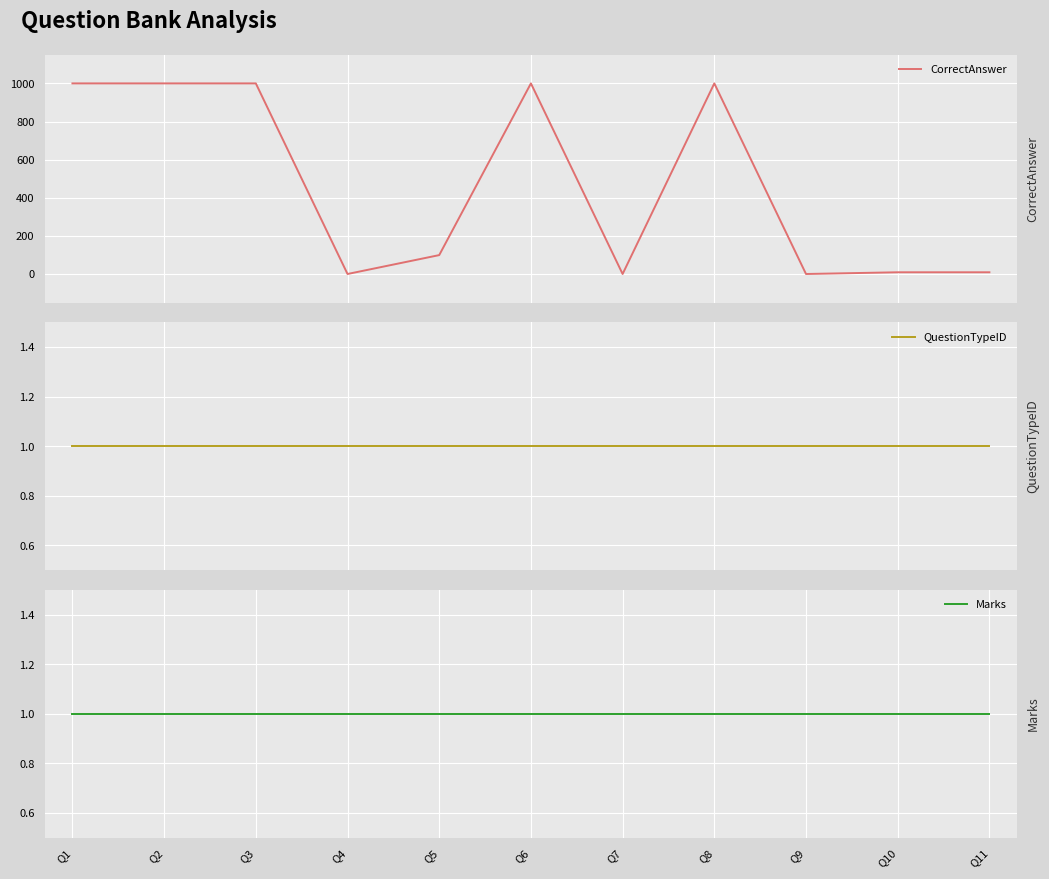

What is the value of the QuestionTypeID point at the 10th from the left?

1